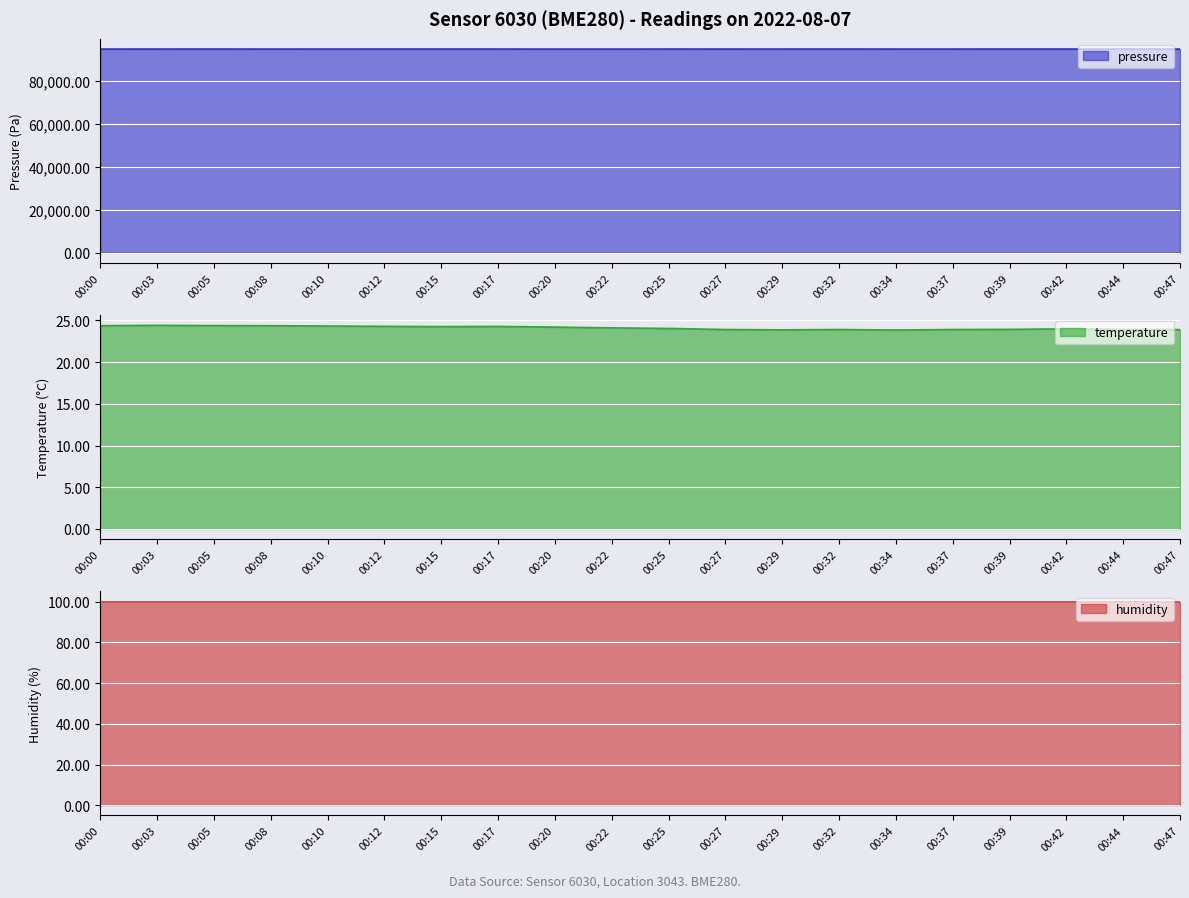

At how many categories does at least one series exceed 74175?

20